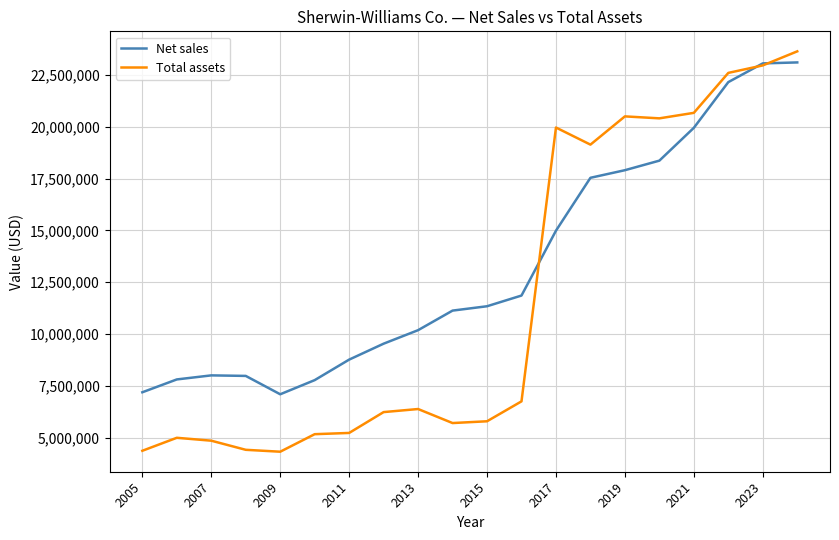

Which series has the largest total across all categories?

Net sales